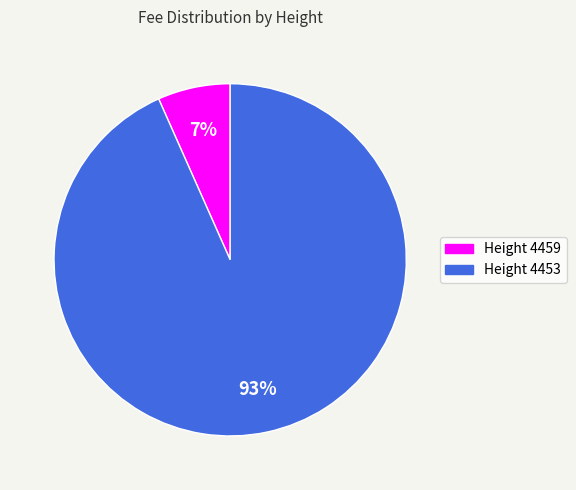

Rank the categories by value from highest to lowest.

4453, 4459